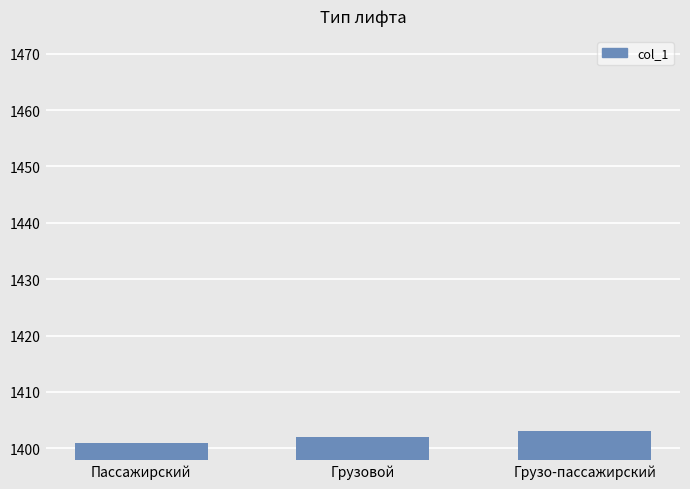

What is the sum of all values?

4206